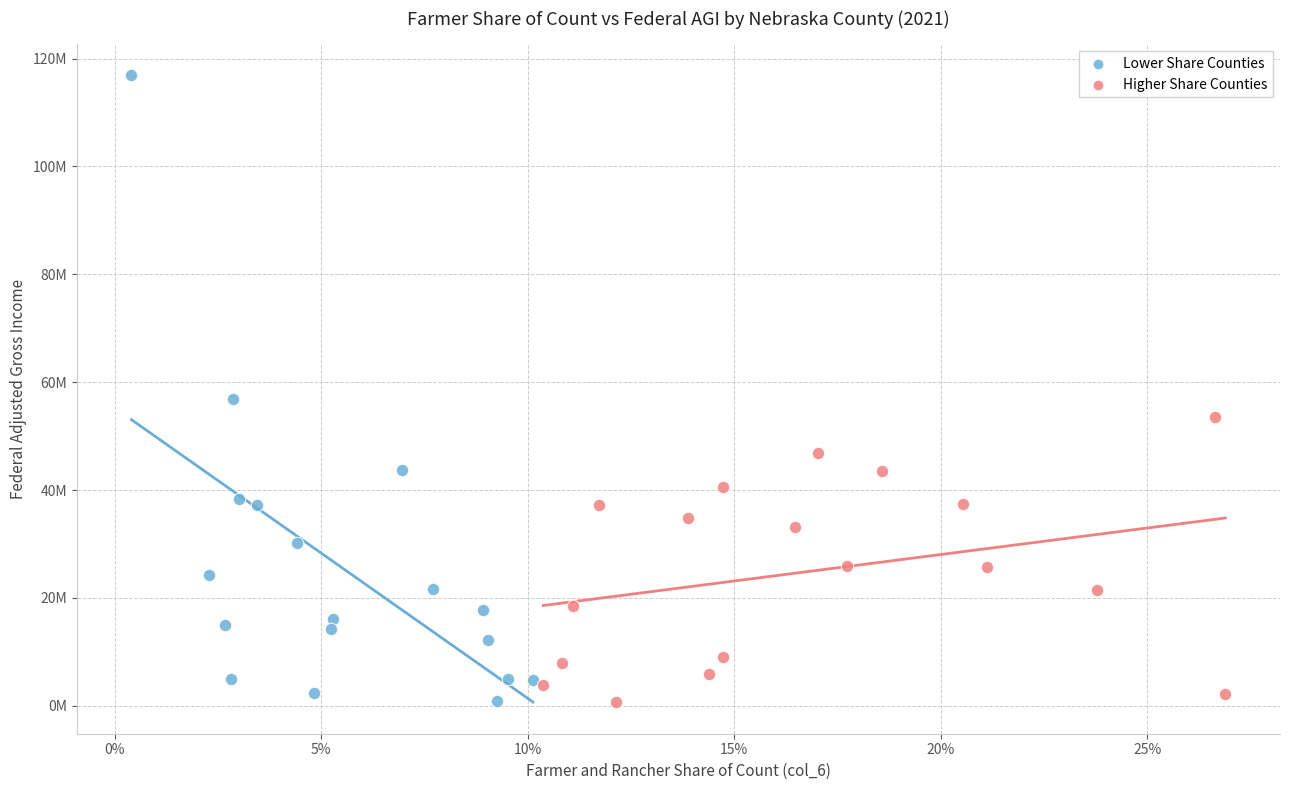

What are all the series names shown in the legend?

Lower Share Counties, Higher Share Counties